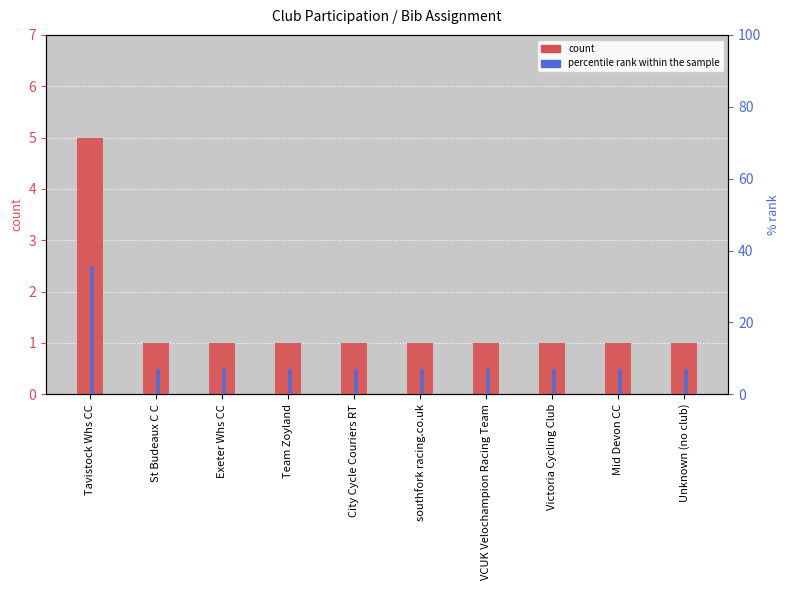

What is the difference between the maximum and minimum values in the percentile rank within the sample series?

28.6